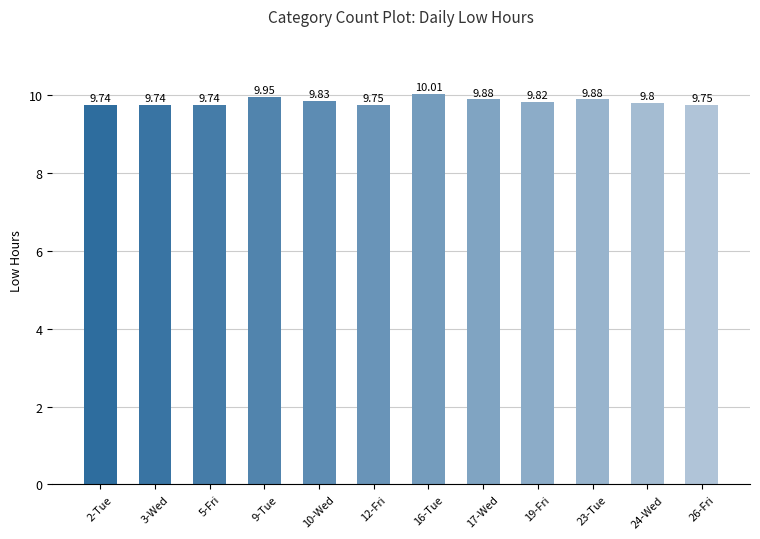

What is the sum of the values at 24-Wed and 2-Tue?

19.5